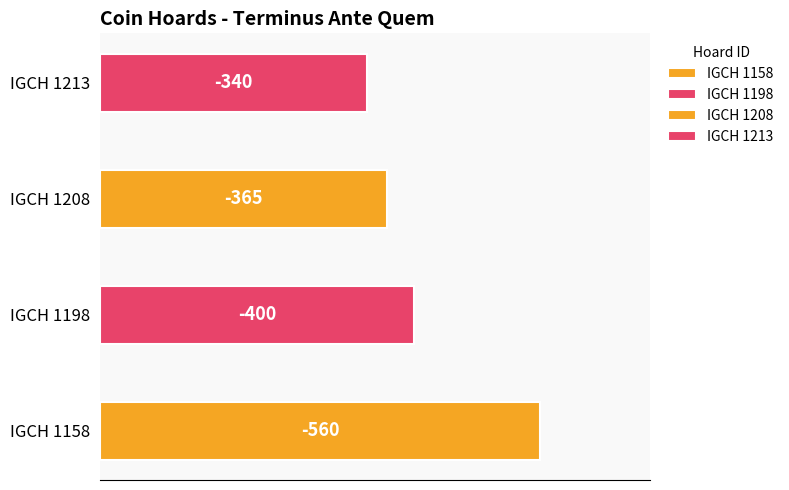

How many data points are less than -365?

2